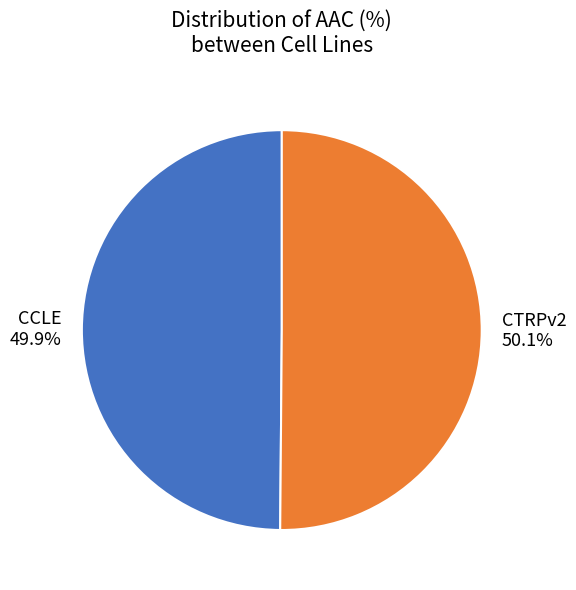

To the nearest percent, what is the combined percentage of CCLE and CTRPv2?

100%